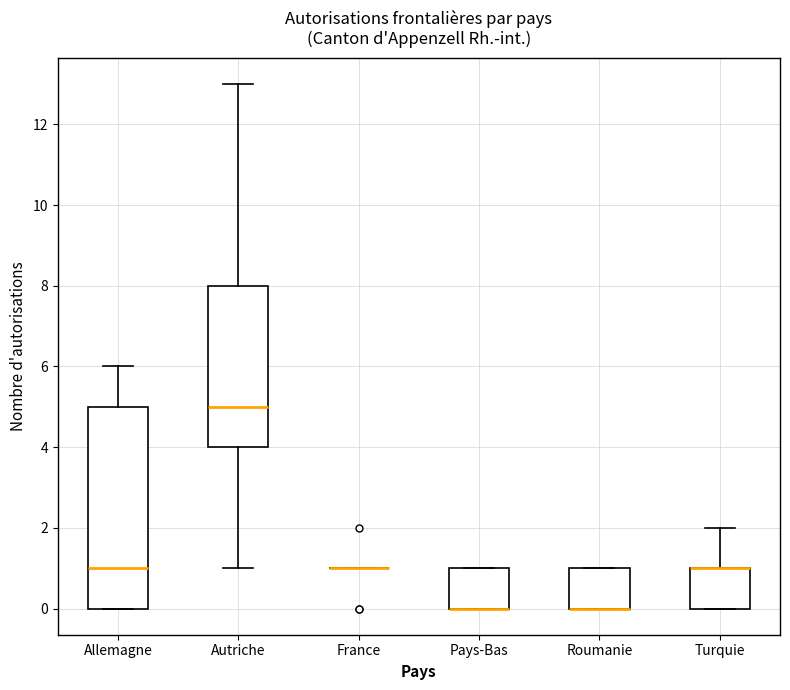

Reading left to right, transcribe this box plot: for each box, give where its median line is, the range the box spans, and where its two whiskers end, as read against the y-axis. The values are not printed on the chart, so give them approximately, as read against the axis.

Allemagne: median 1, box 0 to 5, whiskers 0 to 6
Autriche: median 5, box 4 to 8, whiskers 1 to 13
France: box collapsed to a line at 1, whiskers 1 to 1
Pays-Bas: median 0 (drawn on the box's lower edge), box 0 to 1, whiskers 0 to 1
Roumanie: median 0 (drawn on the box's lower edge), box 0 to 1, whiskers 0 to 1
Turquie: median 1 (drawn on the box's upper edge), box 0 to 1, whiskers 0 to 2